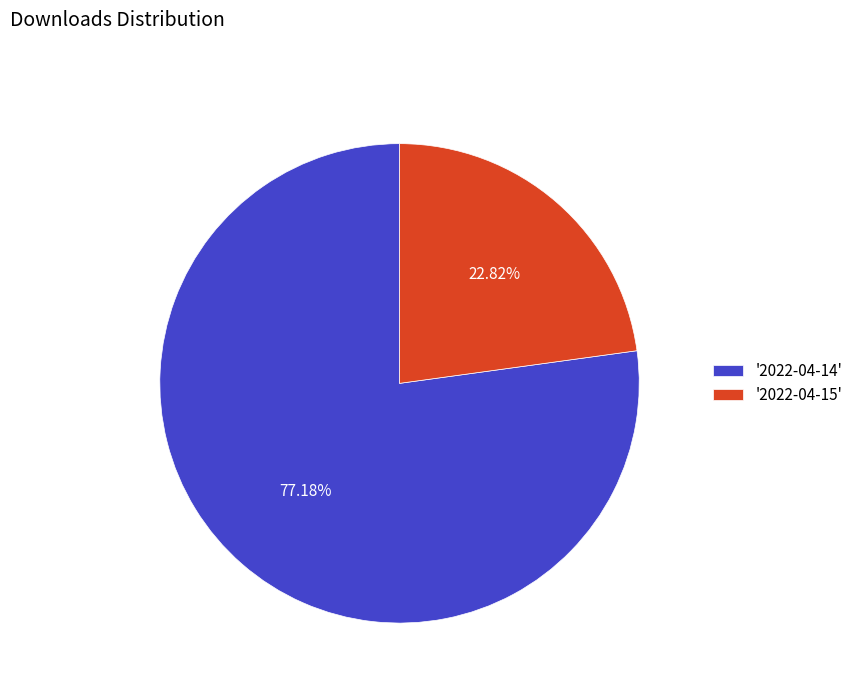

Is the sum of '2022-04-14' and '2022-04-15' greater than half?

Yes